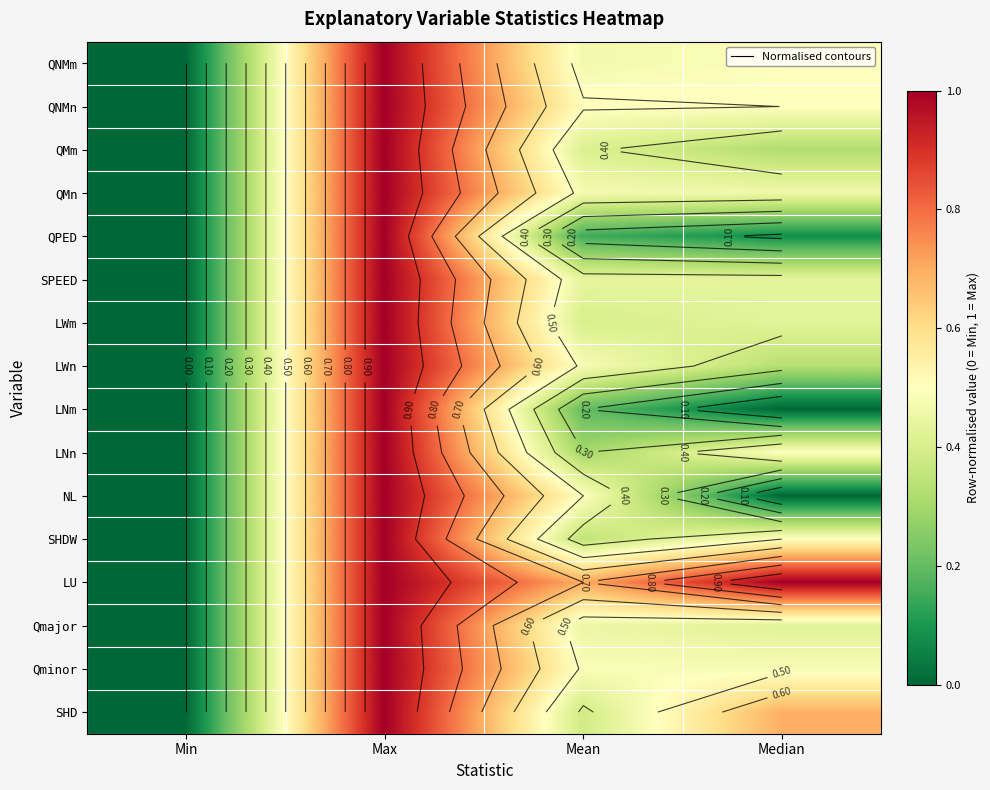

Which has a higher value, Max or Mean?

Max